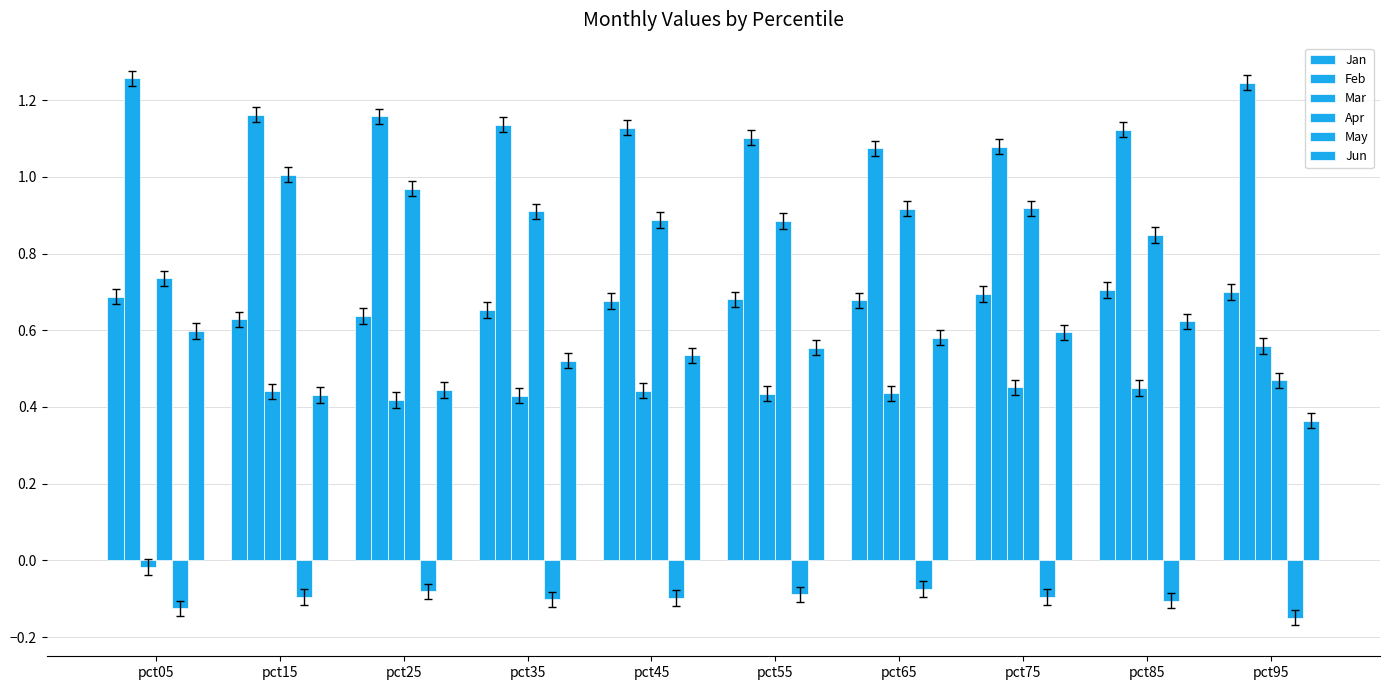

What is the spread (max minus min) of values at pct85?

1.2